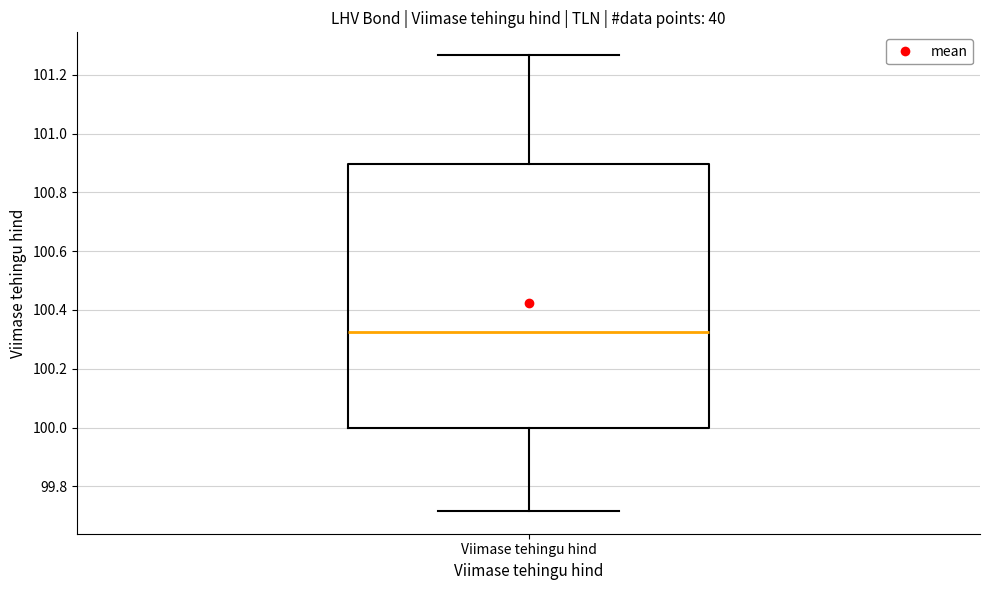

Where is the lower edge of the box for Viimase tehingu hind on the y-axis? The values are not printed on the chart, so give them approximately, as read against the axis.

100.00